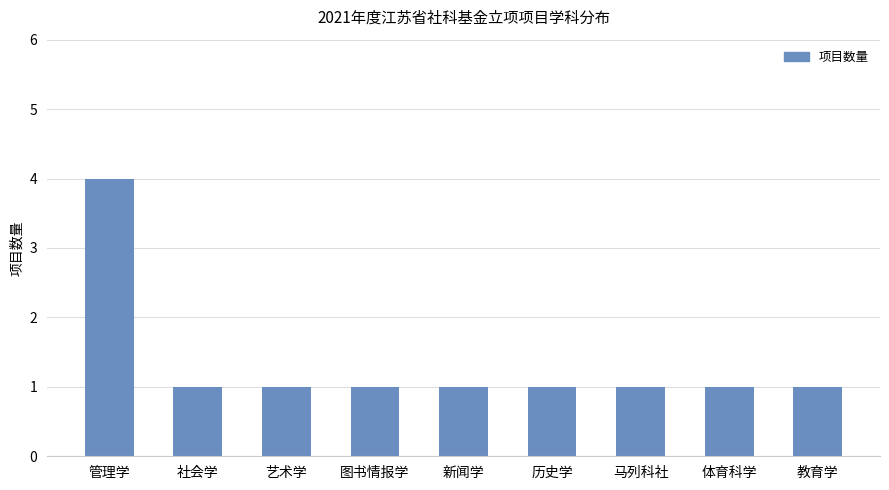

What is the average value?

1